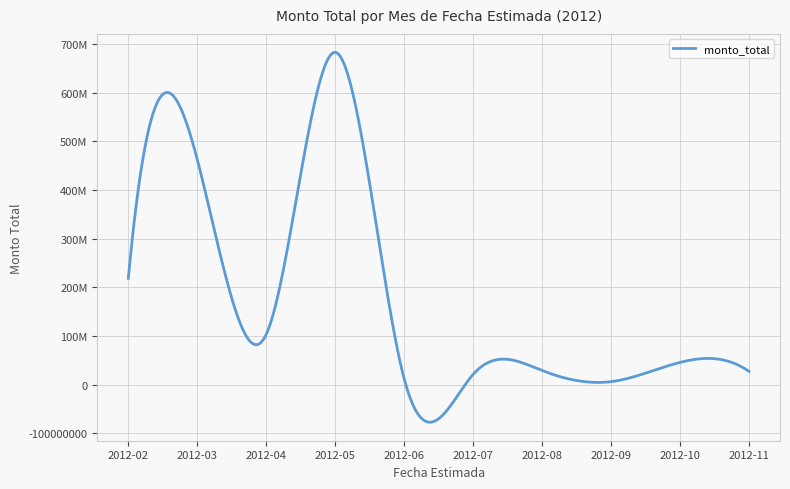

Does the chart have visible grid lines?

Yes